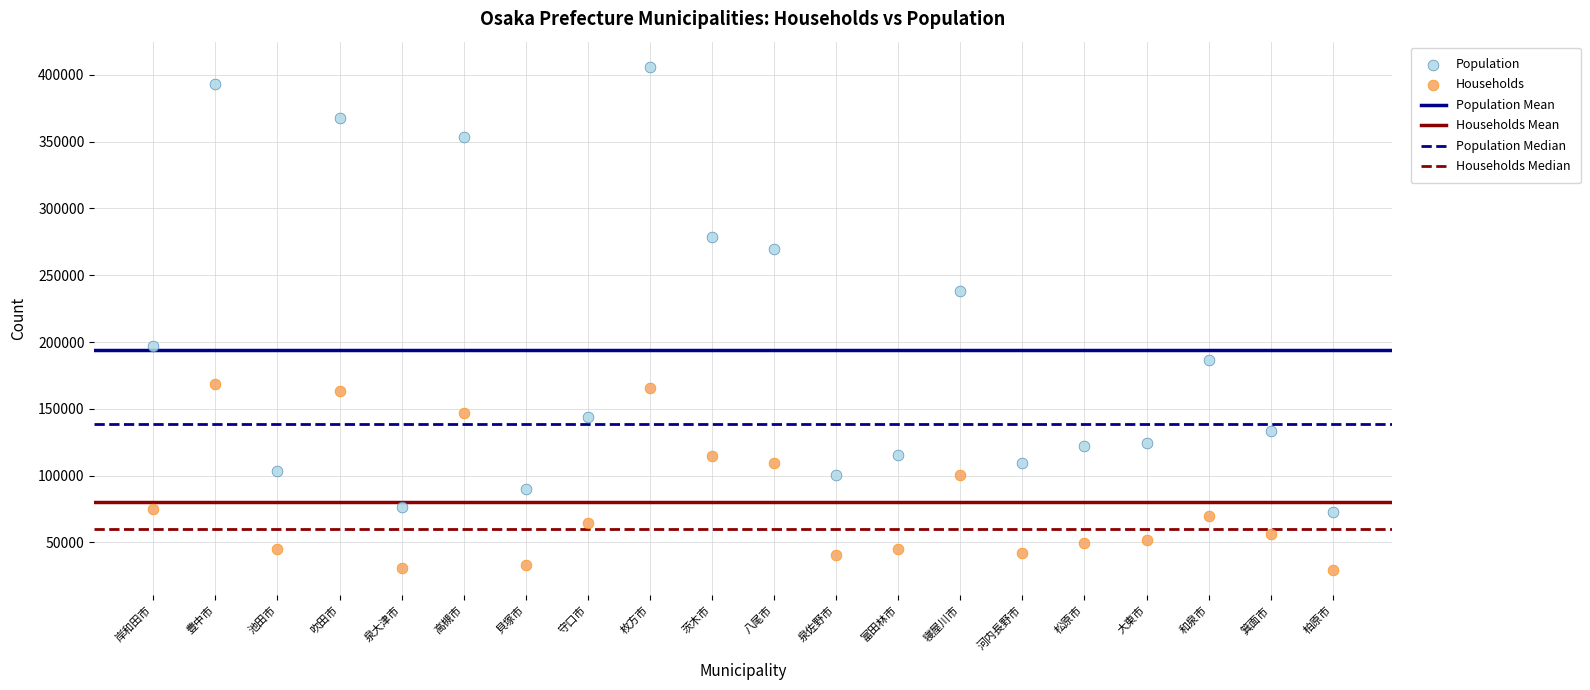

Which series reaches the maximum Y coordinate?

Population